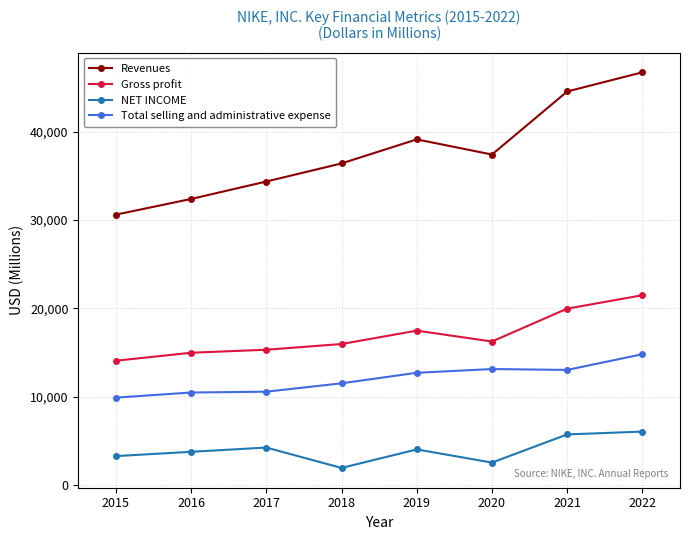

What is the spread (max minus min) of values at 2020?

34864